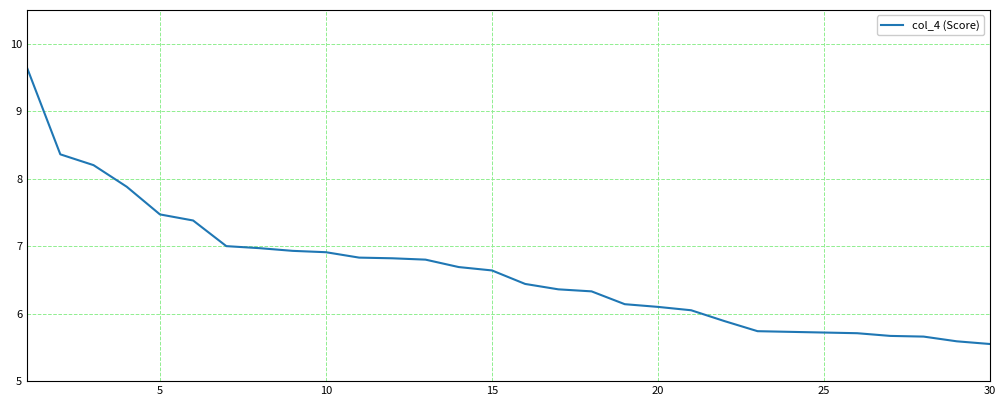

What is the greatest value displayed?

9.6